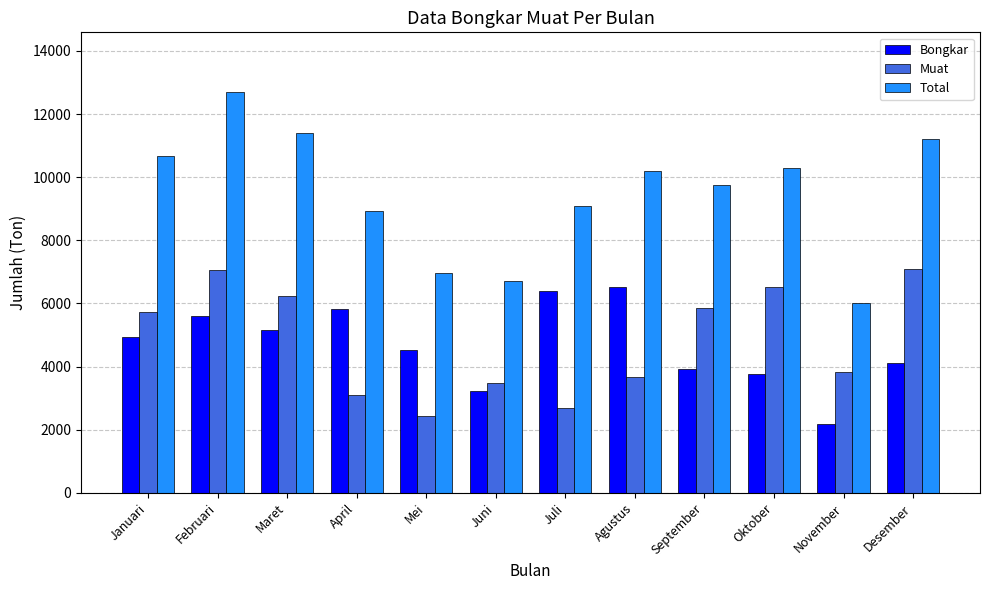

What is the approximate value of Bongkar at Maret, to the nearest 10?

5170